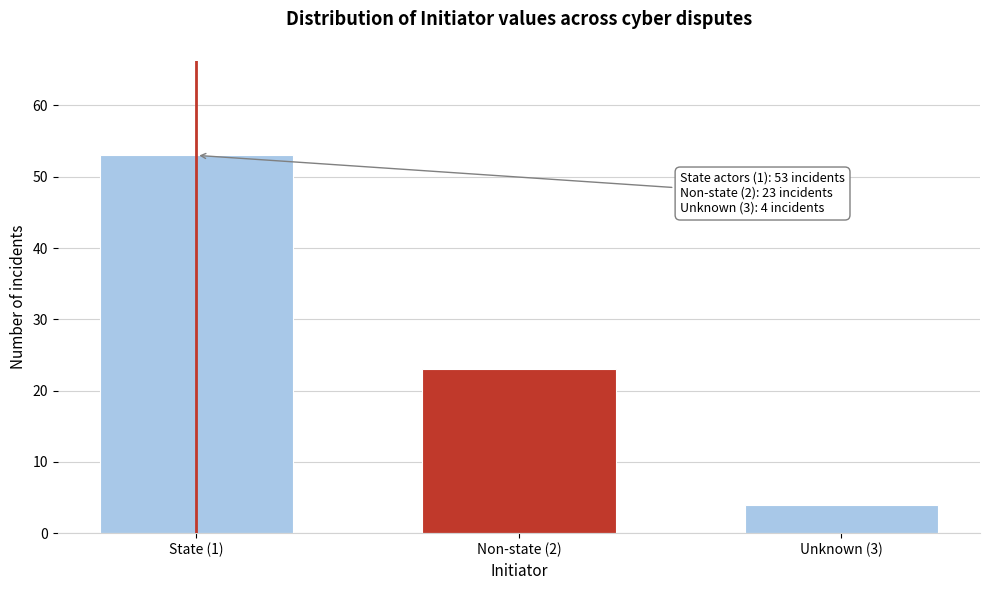

Reading left to right, what are all the values shown in this chart?

53	23	4